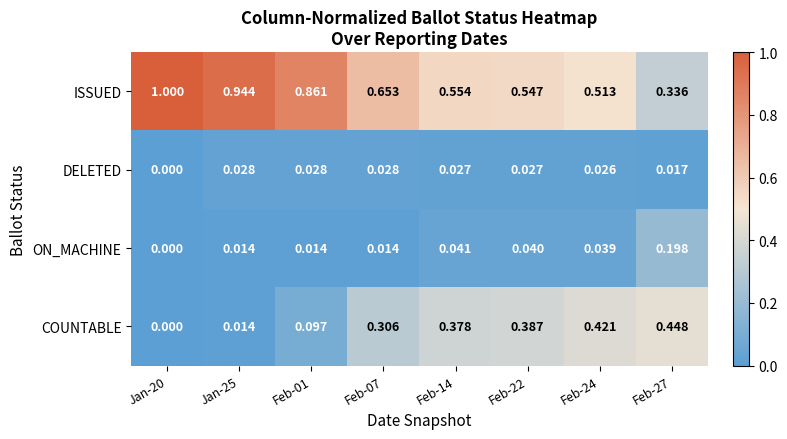

At how many categories does at least one series exceed 0?

8